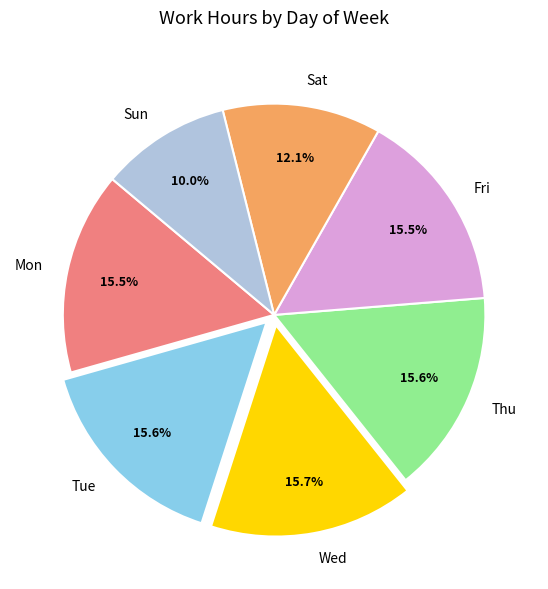

Is Thu the majority of the pie?

No